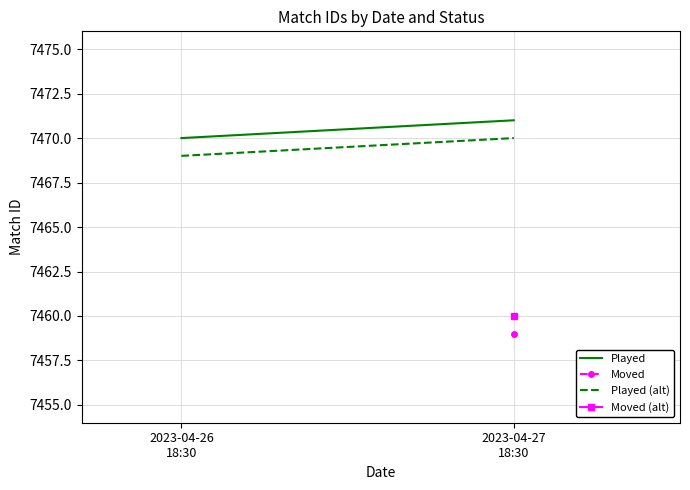

What is the average value of the Played (alt) series?

7470